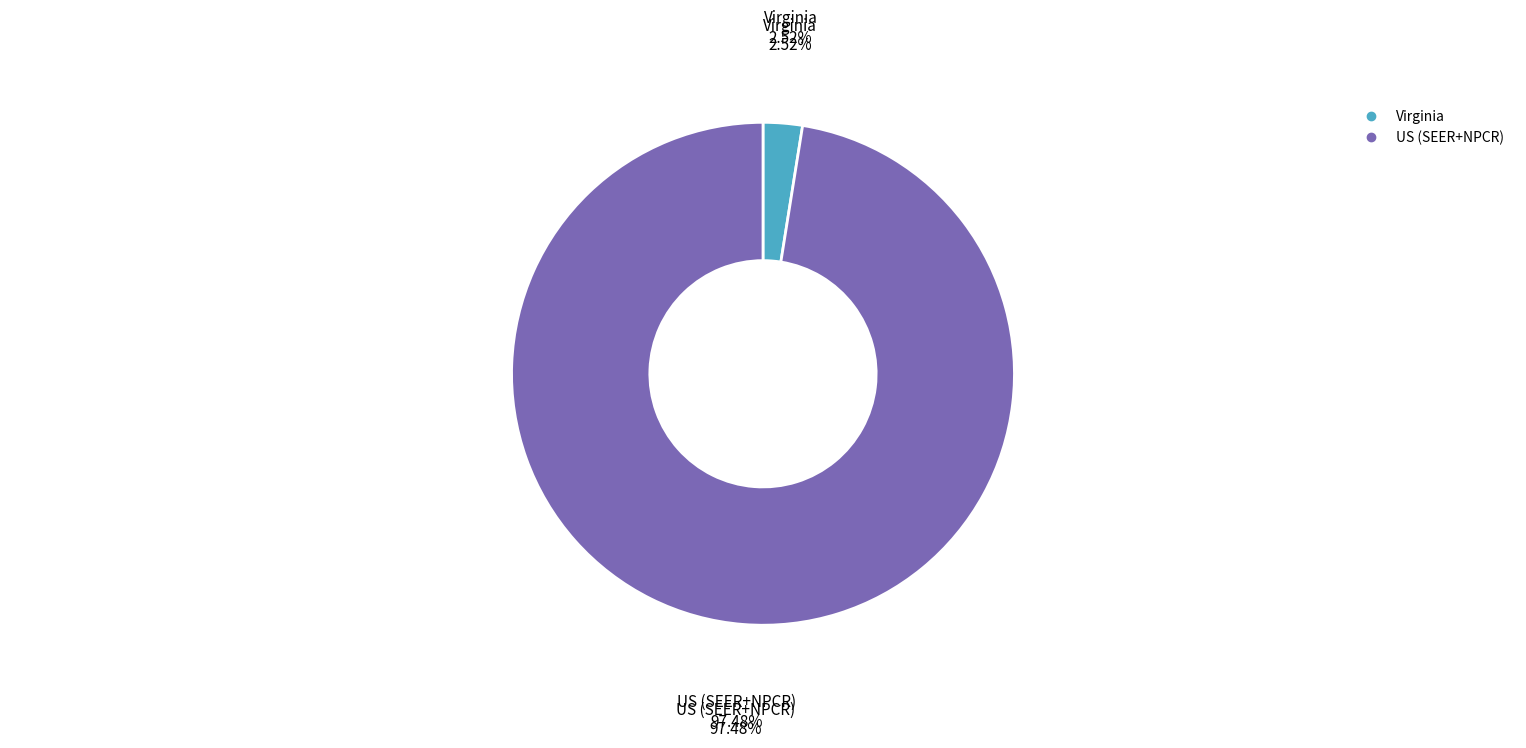

To the nearest percent, what is the average slice percentage?

50%